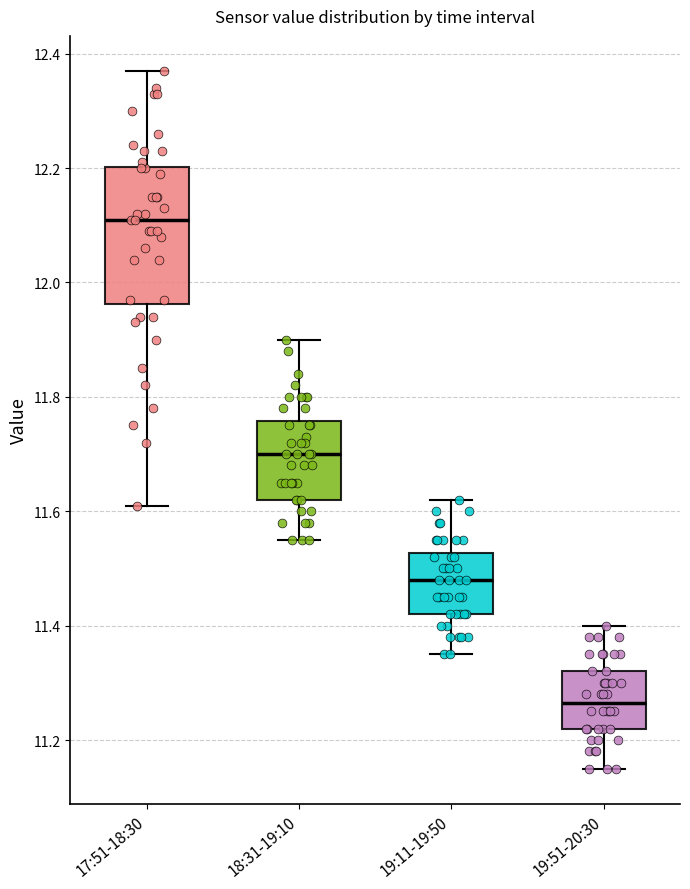

Comparing the boxes themselves (not the whiskers), which one is the tallest?

17:51-18:30